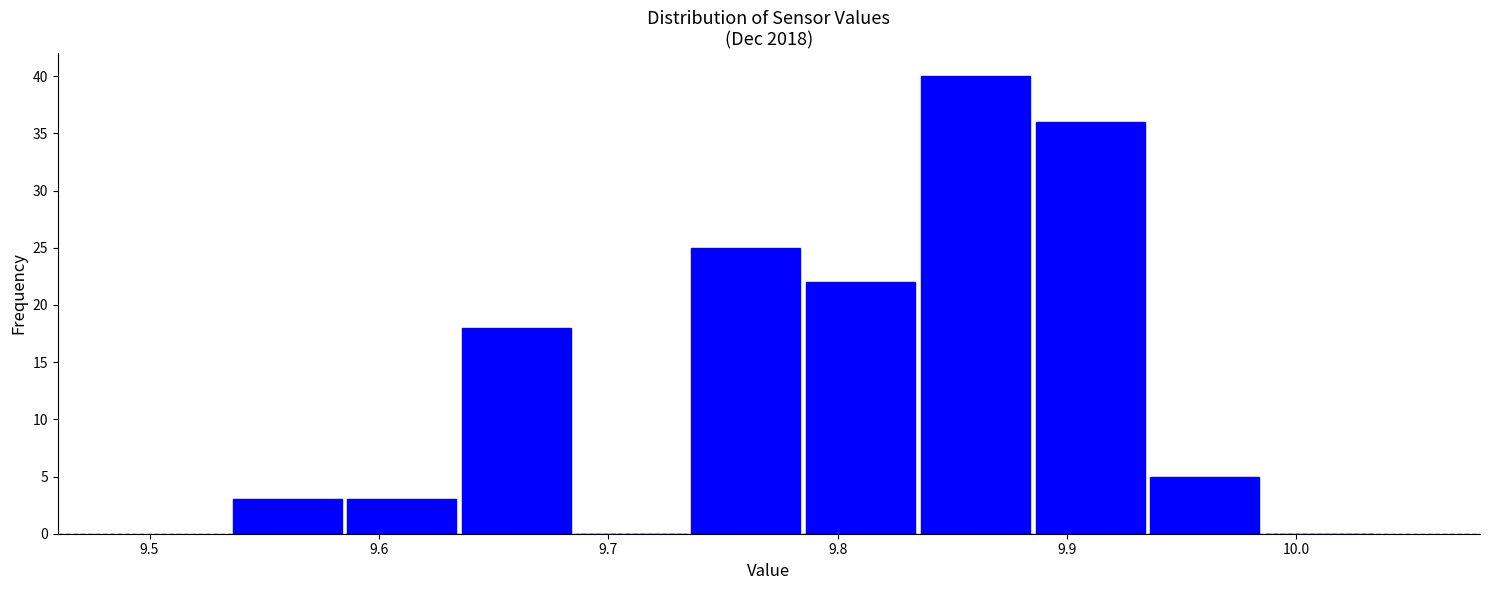

Over which range of the x-axis is the bar tallest?

9.835 to 9.885